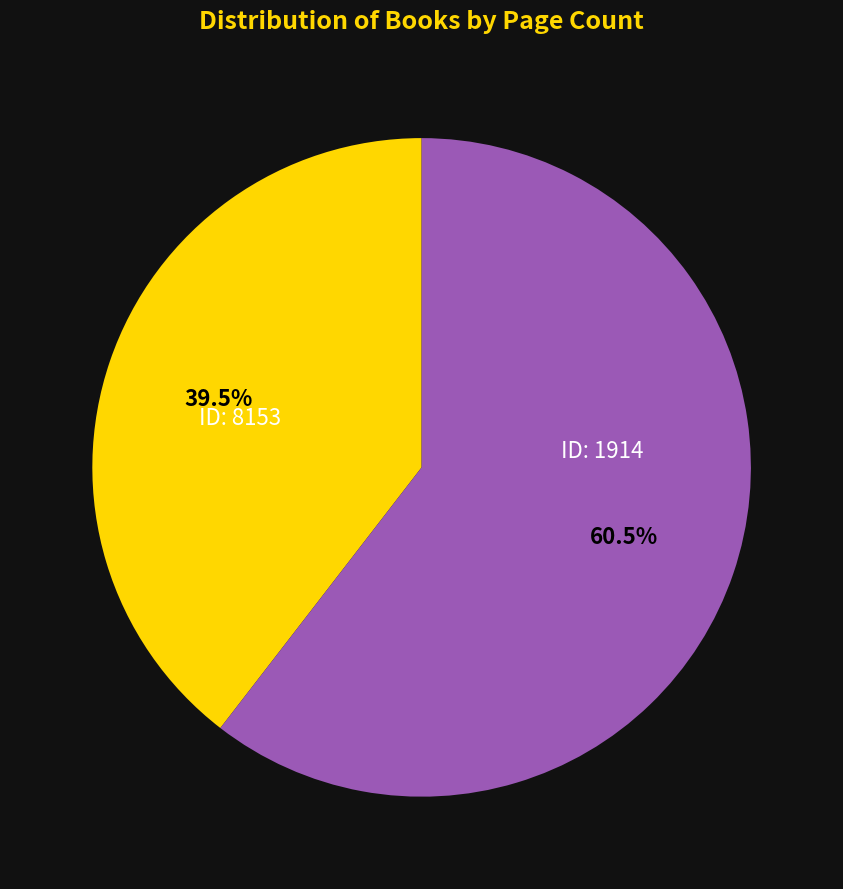

To the nearest percent, what is the difference between the largest and smallest slice percentages?

21%